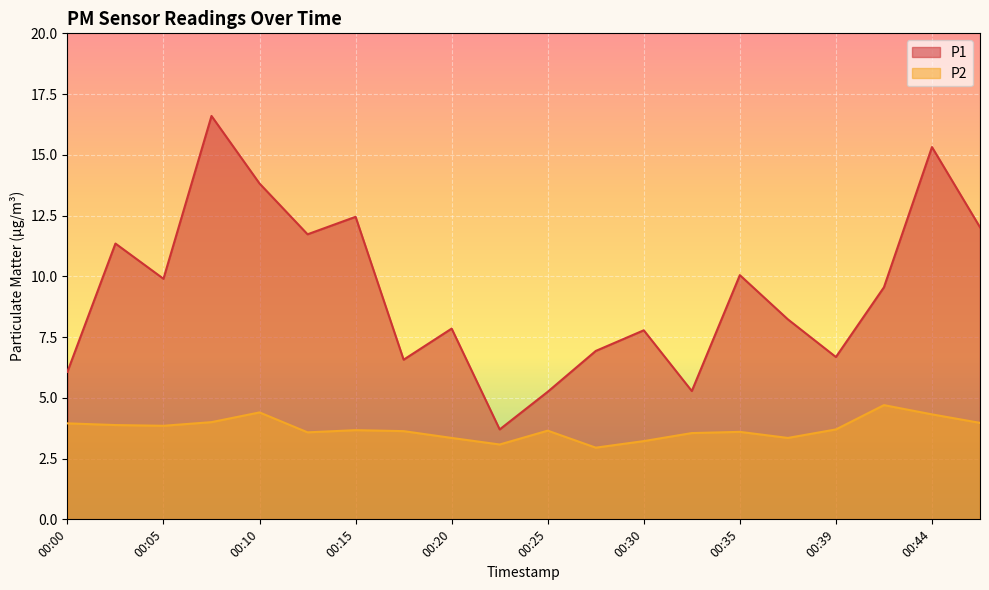

List the series in order of their peak value, highest first.

P1, P2